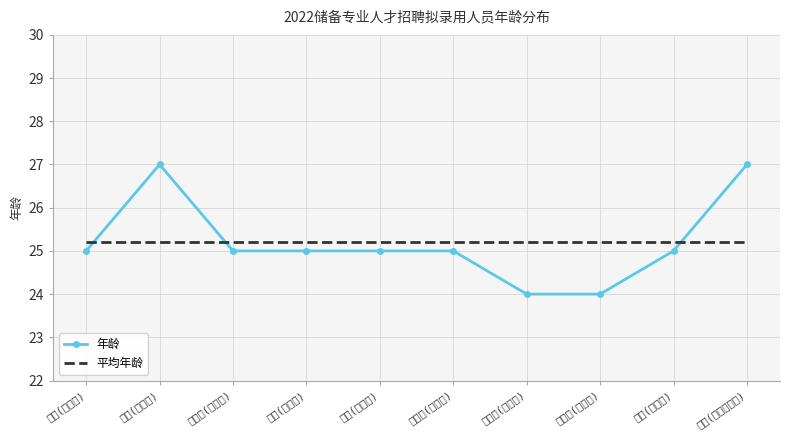

How many distinct data groups are displayed?

2